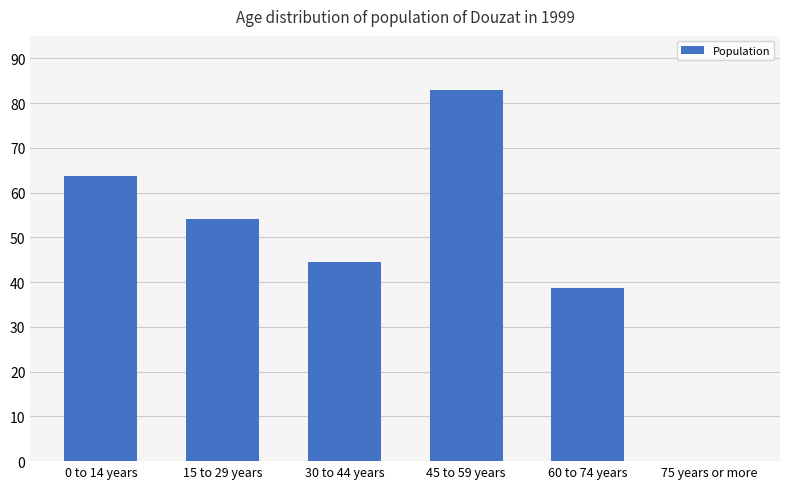

Reading right to left, what are all the values shown in this chart?

0.0	38.6	83.0	44.4	54.0	63.7